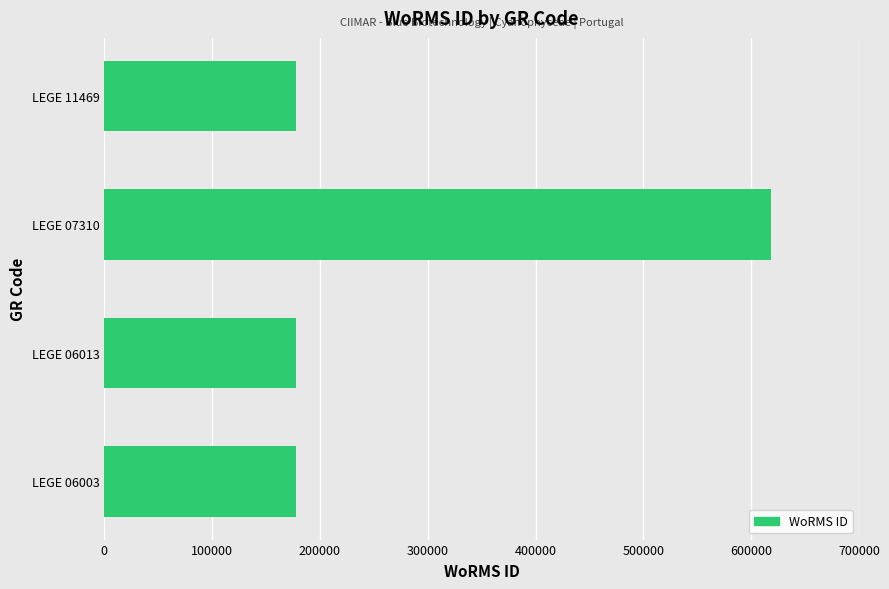

How many bars are there in total?

4